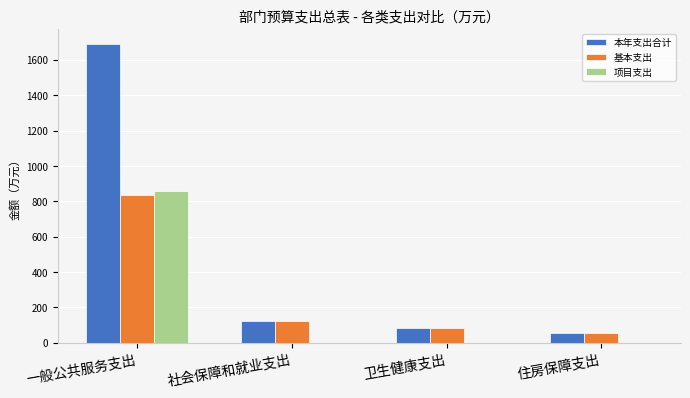

True or false: 本年支出合计 has a value of 83.3 at 卫生健康支出.

True